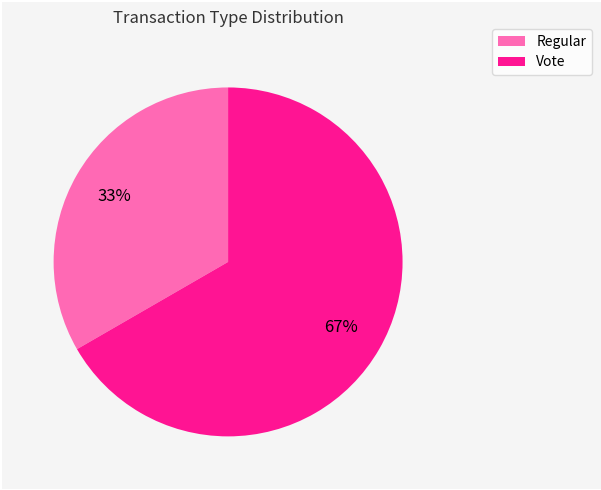

Which slice is the largest?

Vote